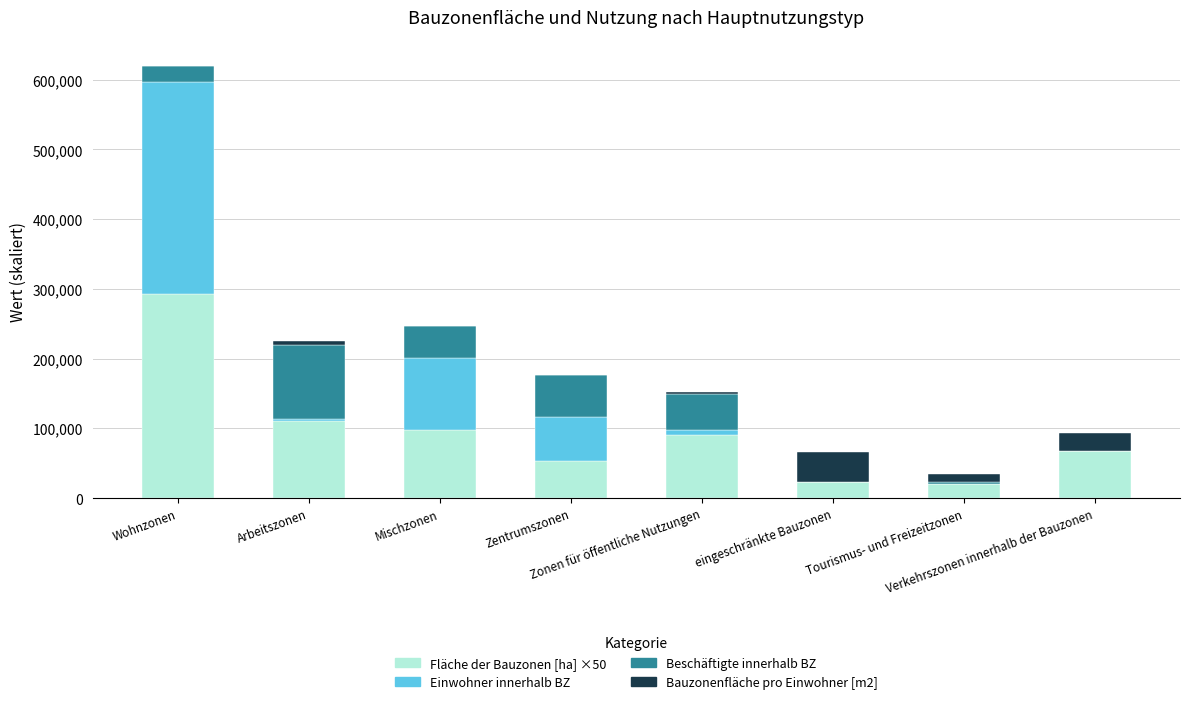

What is the maximum value for Fläche der Bauzonen [ha] ×50?

293126.1